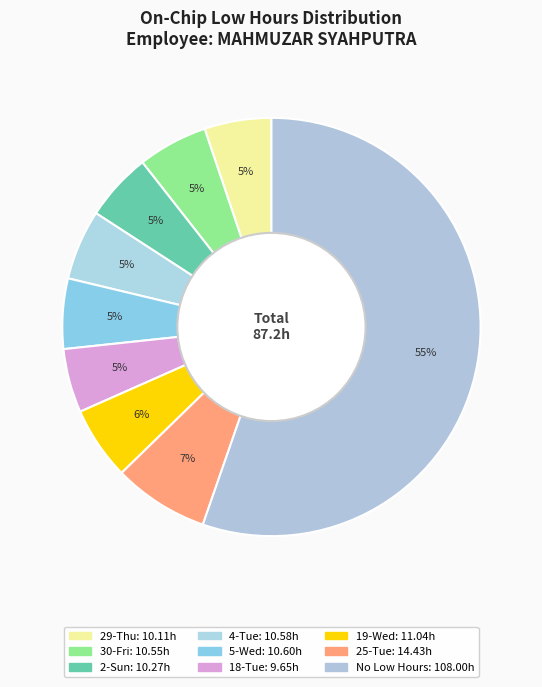

Count the number of slices in the pie.

9